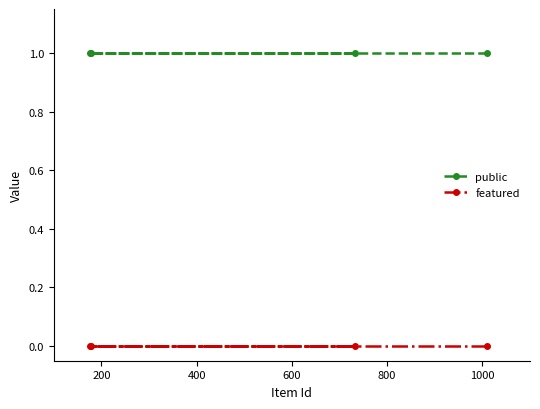

What is the maximum value shown in the chart?

1